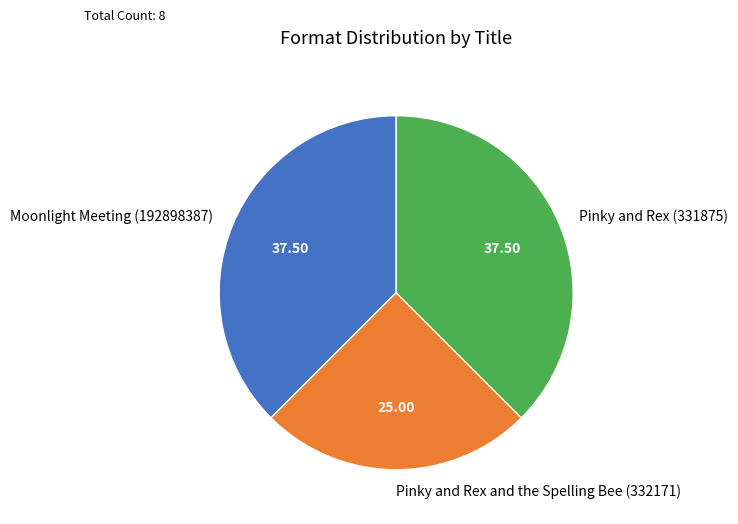

Combined, do Pinky and Rex (331875) and Moonlight Meeting (192898387) account for over 50%?

Yes